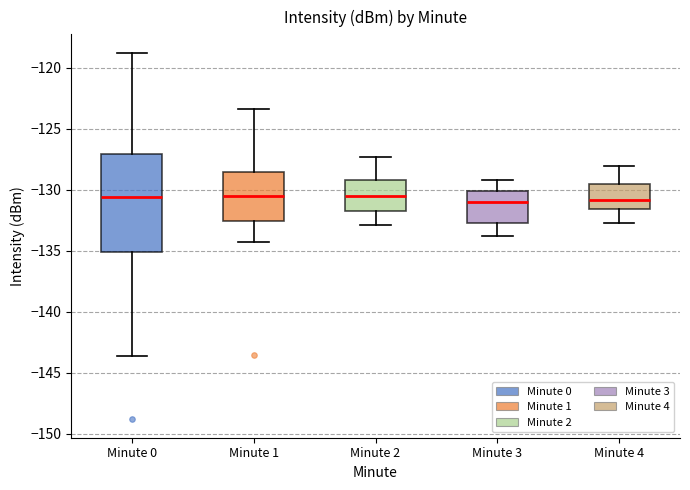

Which box is the tallest, from its lower edge to its upper edge?

Minute 0